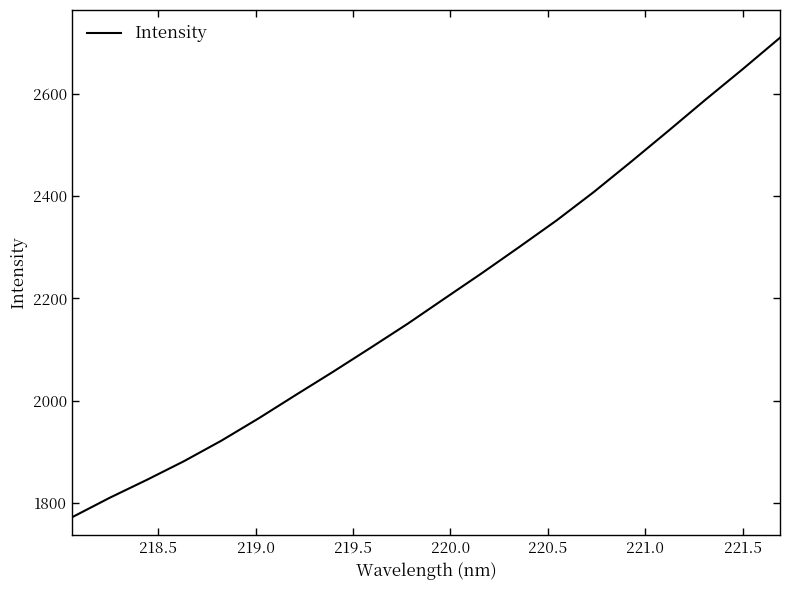

Reading left to right, extract all data points from this chart.

1772.2	1809.9	1845.1	1881.8	1921.8	1965.4	2011.3	2056.7	2103.3	2150.5	2200.3	2249.8	2300.8	2352.7	2408.3	2467.4	2527.8	2589.0	2648.7	2710.1